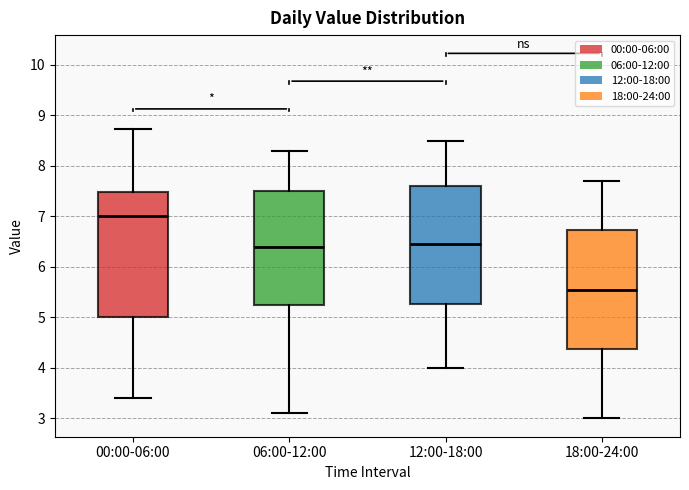

Which box's median line is the lowest?

18:00-24:00